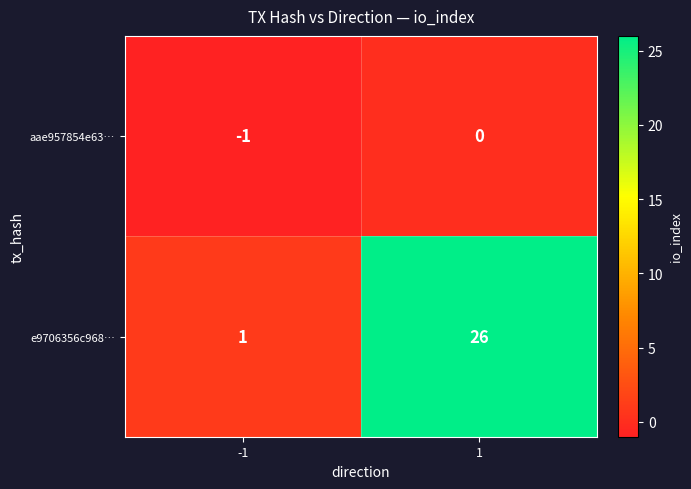

True or false: aae957854e63… has a value of -1 at -1.

True